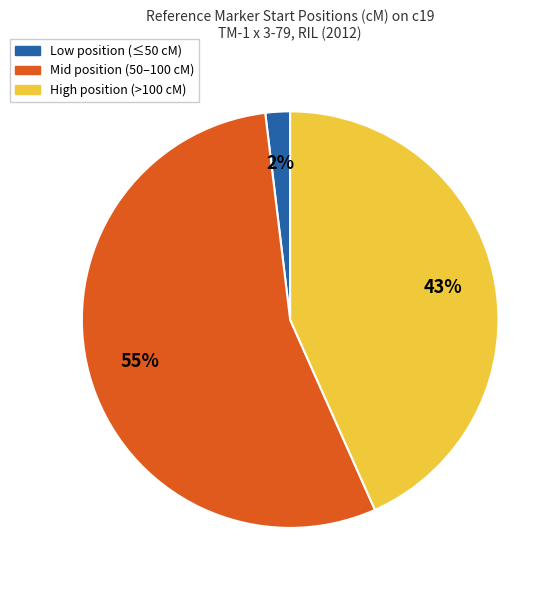

Is there a majority slice in this chart?

Yes